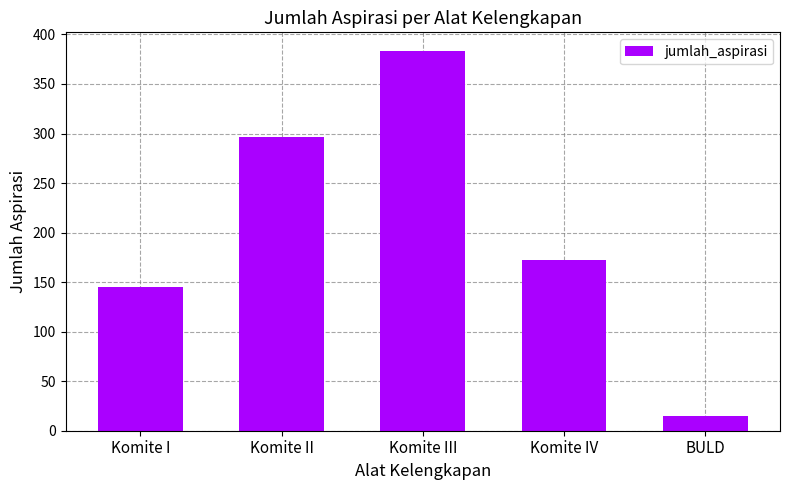

What position from the right is BULD?

1